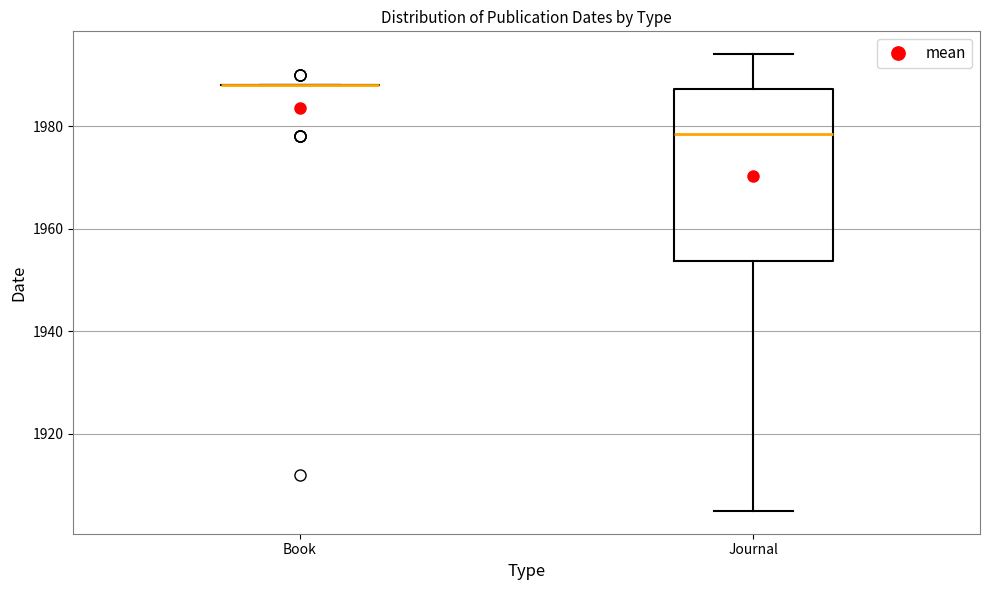

Reading left to right, transcribe this box plot: for each box, give where its median line is, the range the box spans, and where its two whiskers end, as read against the y-axis. The values are not printed on the chart, so give them approximately, as read against the axis.

Book: box collapsed to a line at 1988, whiskers 1988 to 1988
Journal: median 1978, box 1954 to 1988, whiskers 1906 to 1994